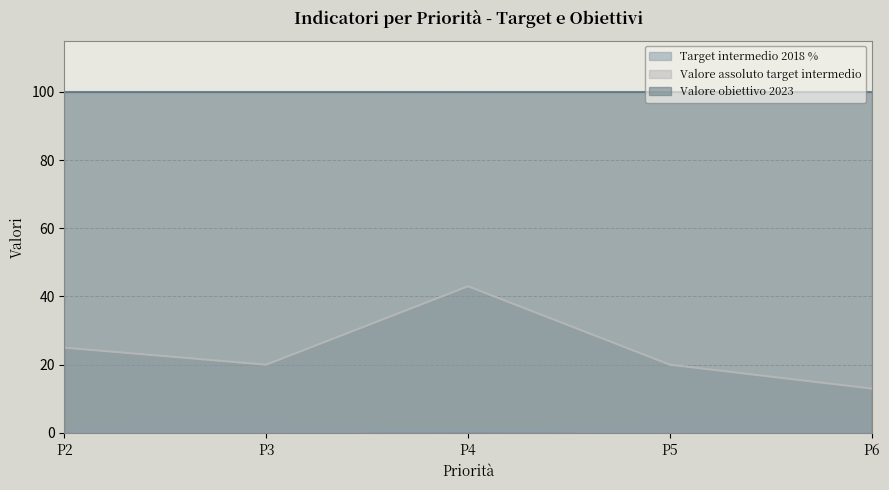

What is the difference between the maximum and minimum values in the Valore assoluto target intermedio series?

30.0